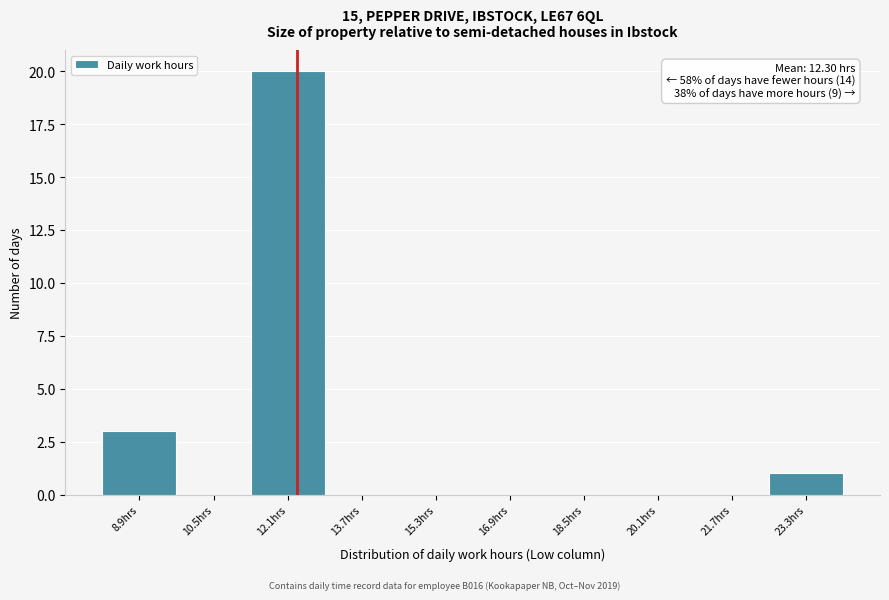

Over which range of the x-axis is the bar tallest?

11.4 to 12.8